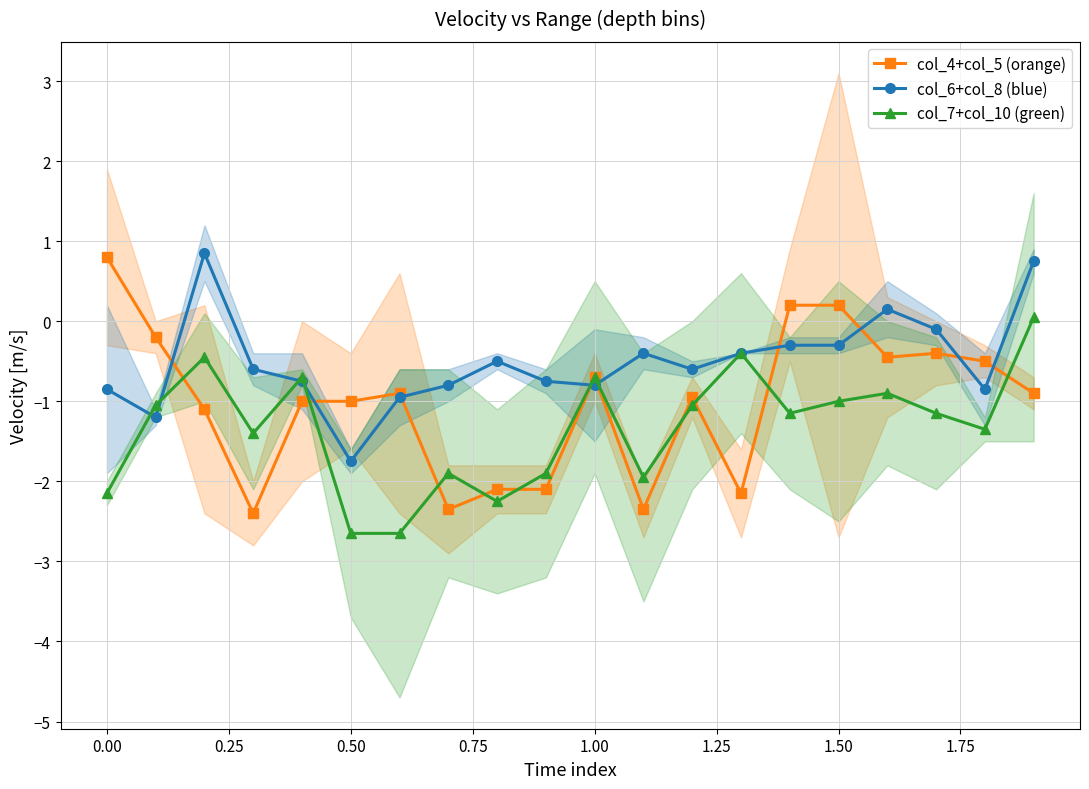

In col_7+col_10 (green), how many points are higher than both neighbors (excluding endpoints)?

6